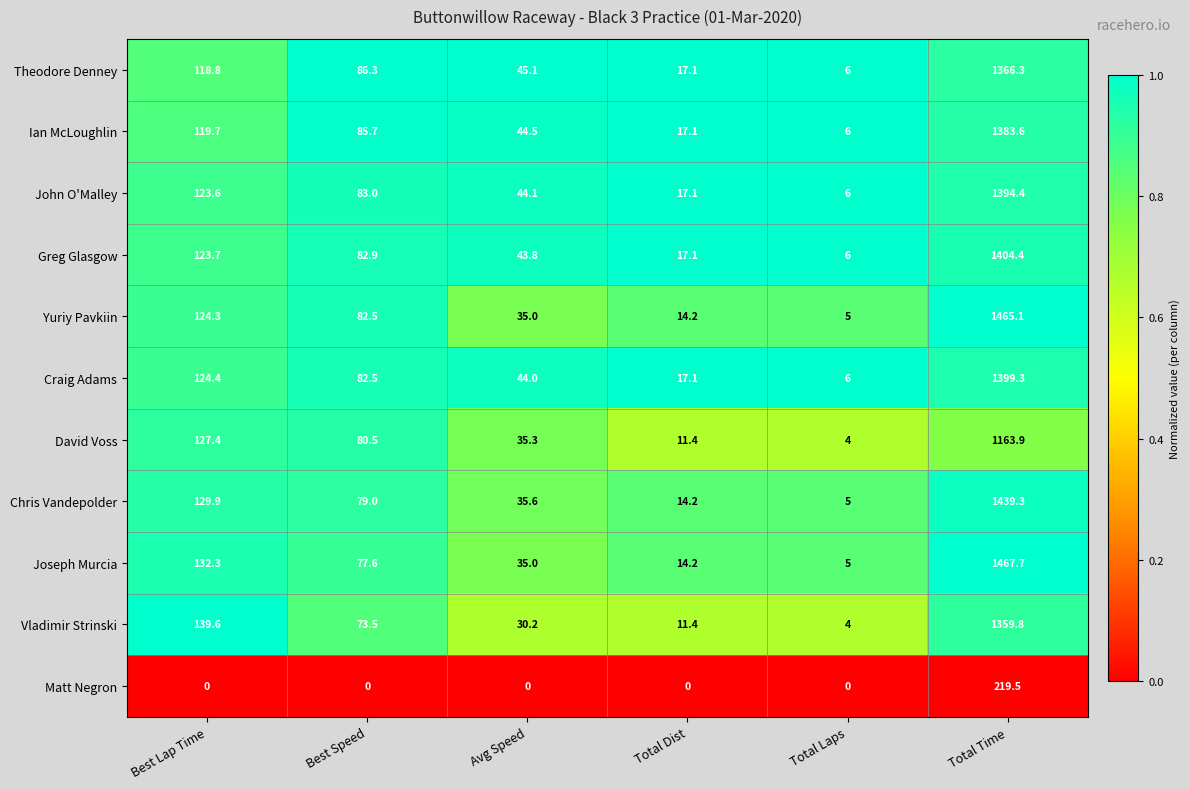

What is the spread (max minus min) of values at Total Laps?

6.0